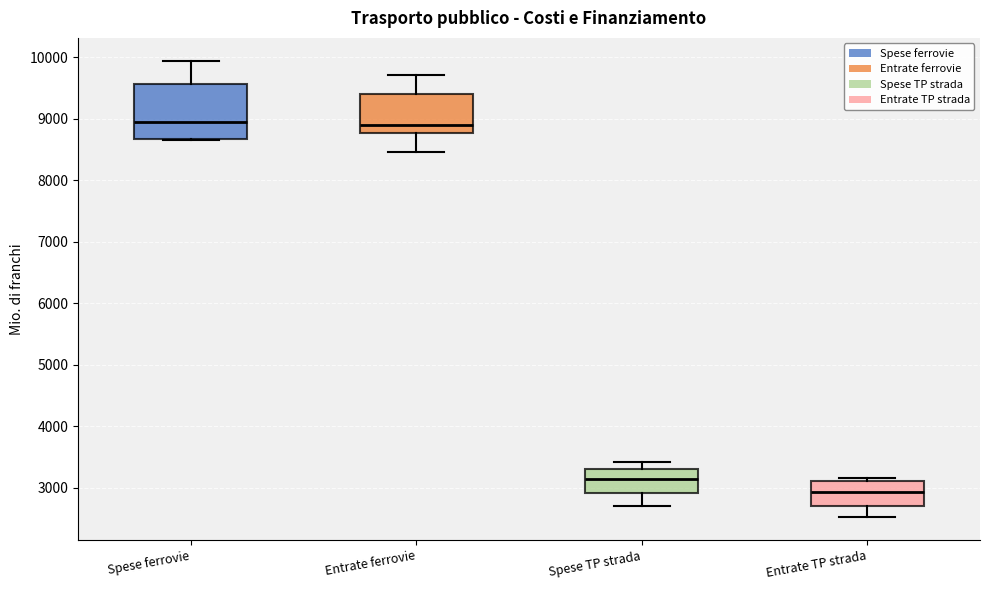

Where is the lower edge of the box for Spese TP strada on the y-axis? The values are not printed on the chart, so give them approximately, as read against the axis.

2900